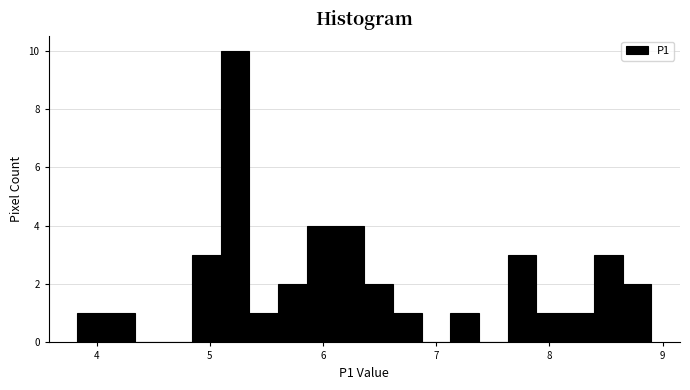

Around what value on the x-axis is the tallest bar? Give the approximate position of its centre, as read against the axis.

5.2